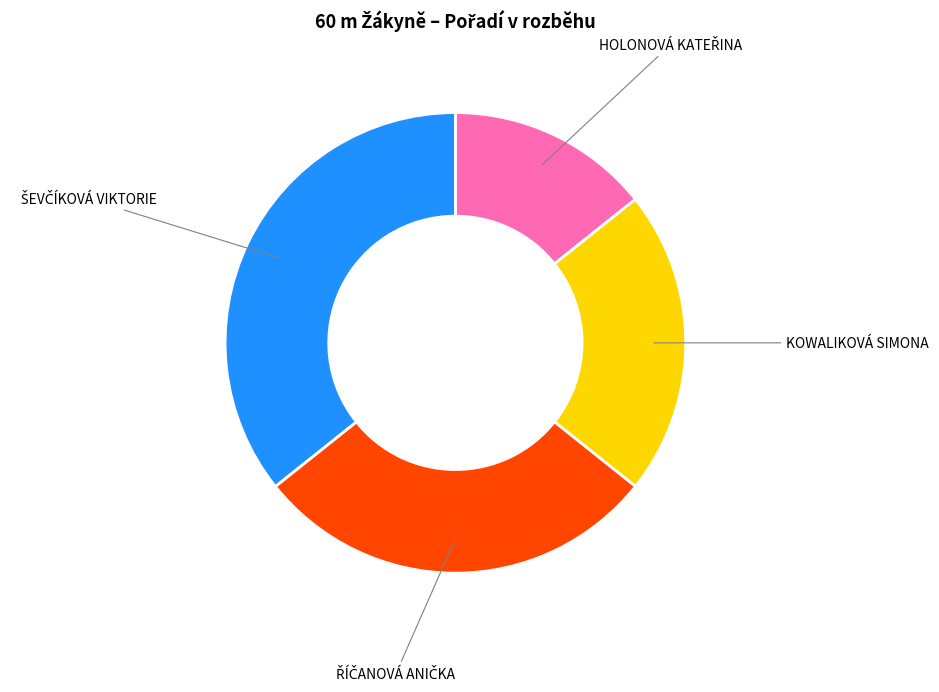

Does any single category account for the majority?

No